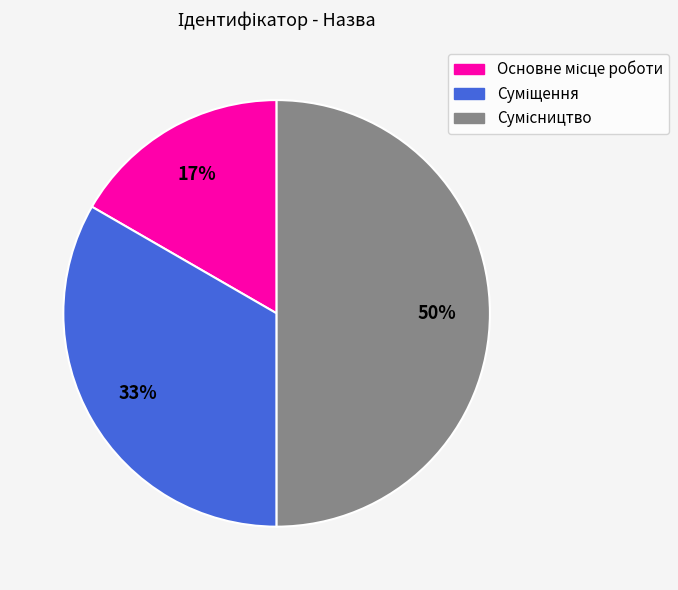

To the nearest percent, what is the difference between the largest and smallest slice percentages?

33%